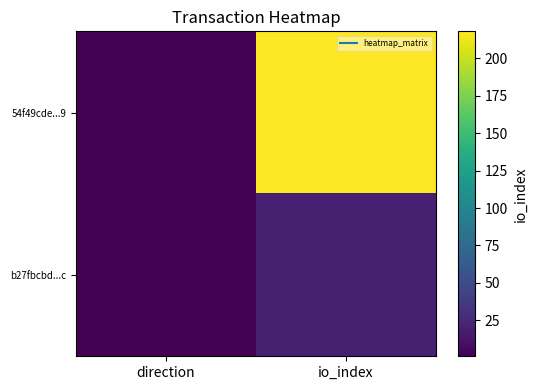

At how many categories does at least one series exceed 120?

1